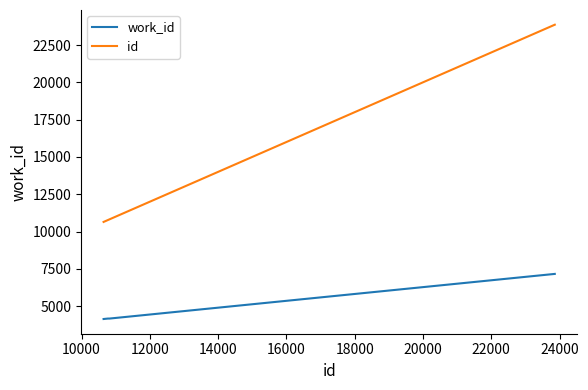

Which series has the widest spread of values?

id